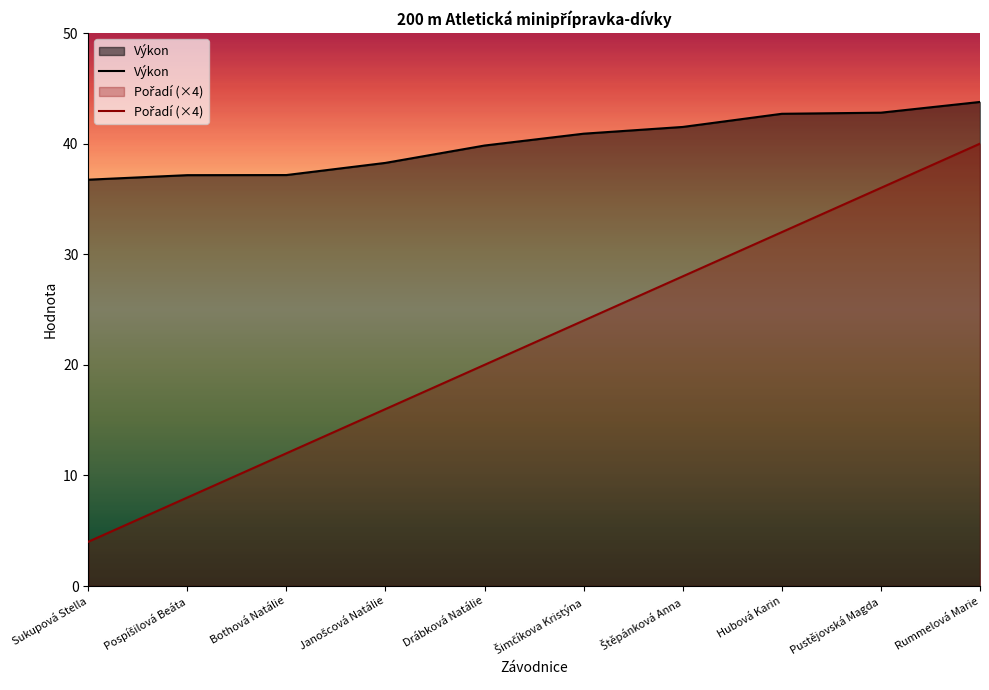

Is the value of Výkon at Hubová Karin greater than the value of Pořadí (×4) at Bothová Natálie?

Yes